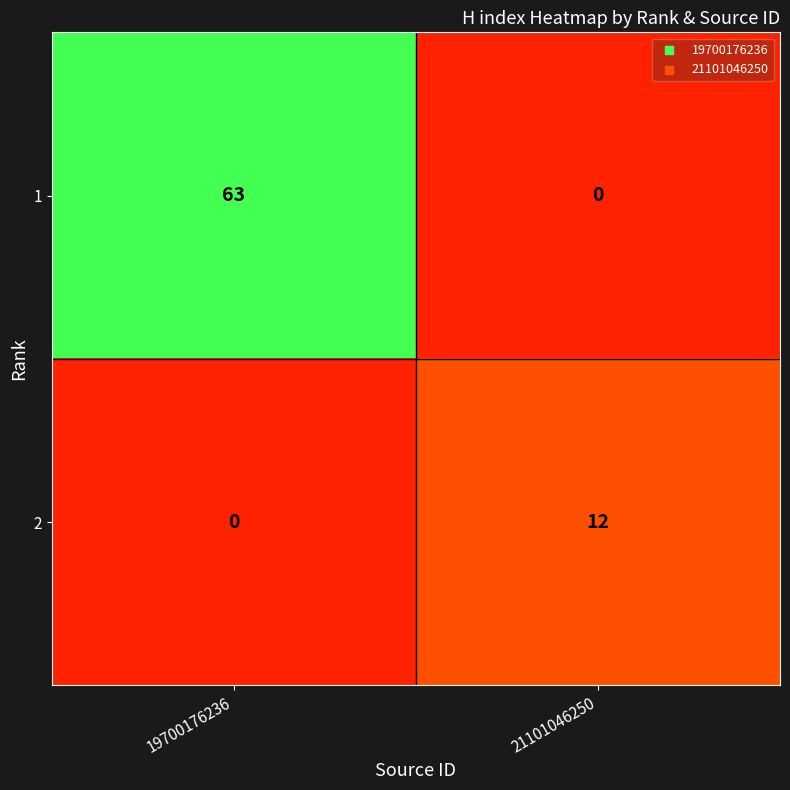

What is the total value across all series at 19700176236?

63